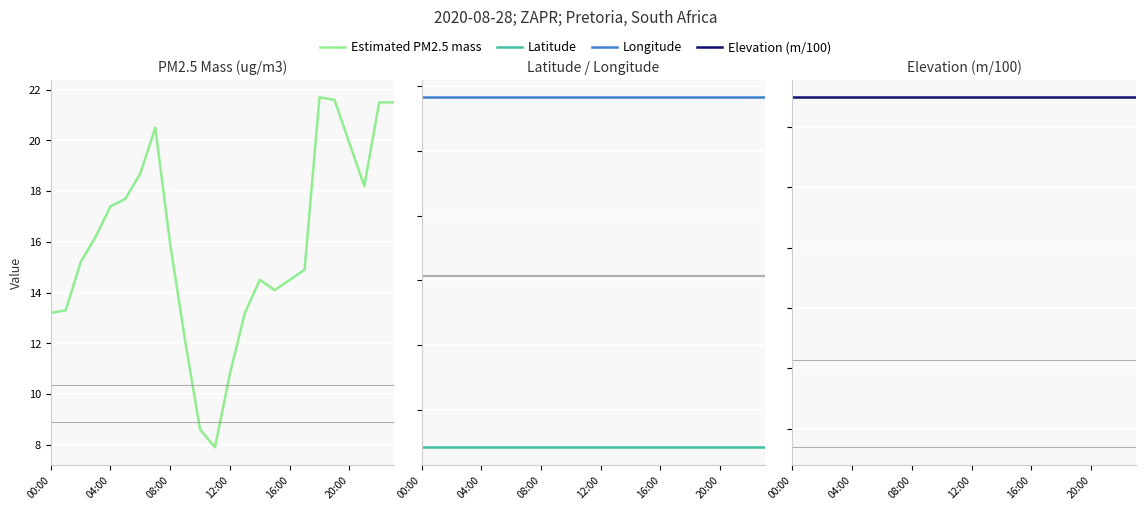

What is the greatest value displayed?

28.3